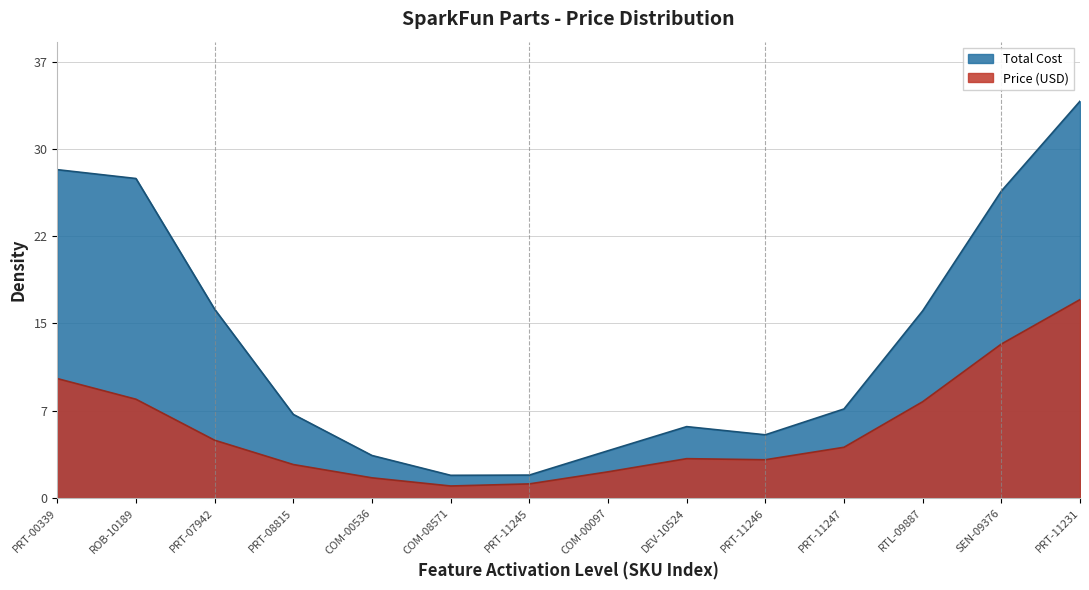

What position from the left is PRT-11247?

11